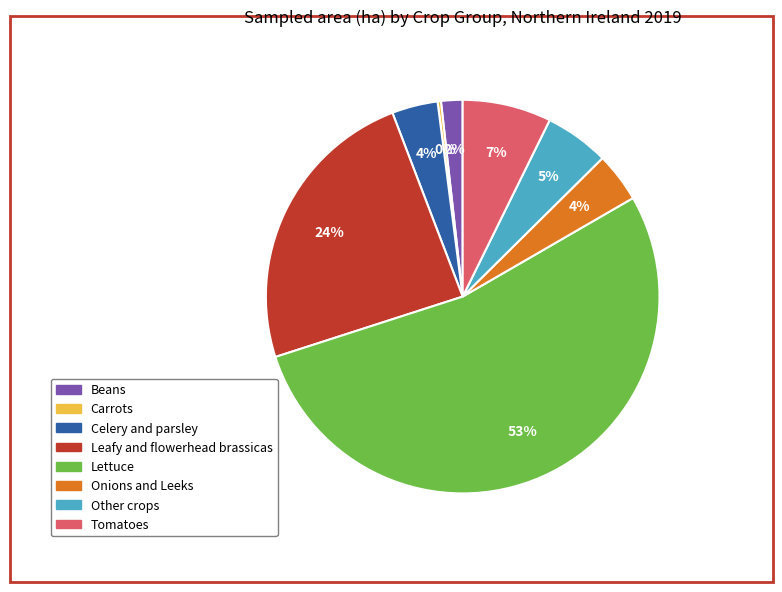

Is there a majority slice in this chart?

Yes